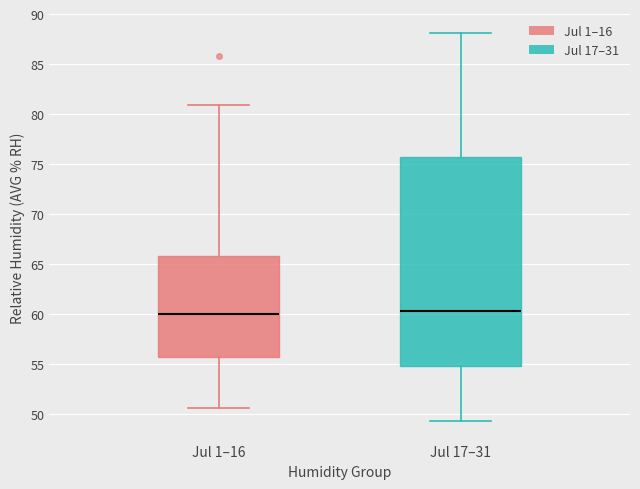

Reading left to right, transcribe this box plot: for each box, give where its median line is, the range the box spans, and where its two whiskers end, as read against the y-axis. The values are not printed on the chart, so give them approximately, as read against the axis.

Jul 1–16: median 60.0, box 55.5 to 66.0, whiskers 50.5 to 81.0
Jul 17–31: median 60.5, box 55.0 to 75.5, whiskers 49.5 to 88.0